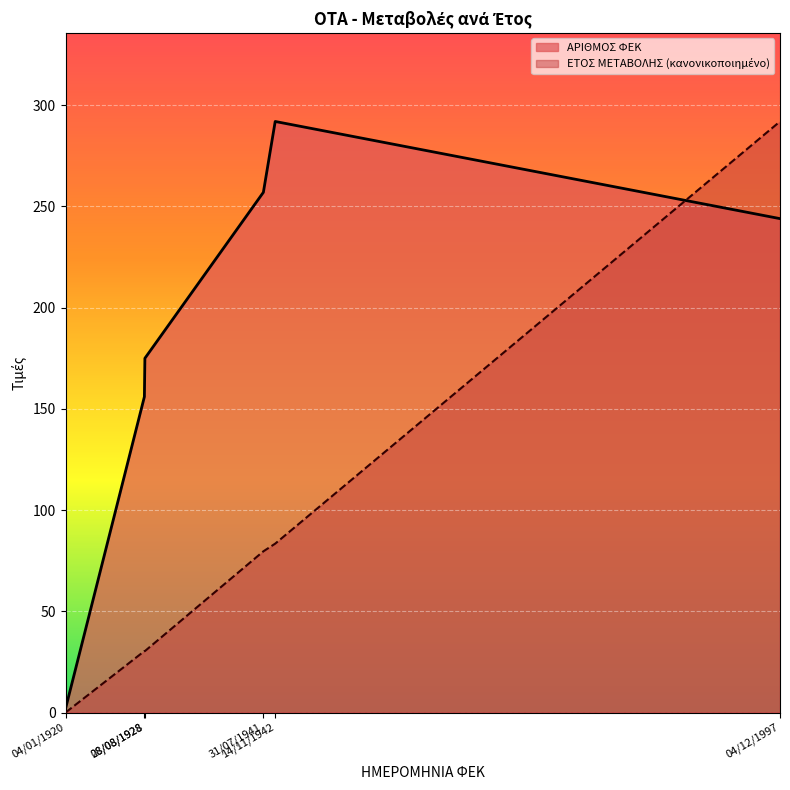

Is it true that ΕΤΟΣ ΜΕΤΑΒΟΛΗΣ equals 30.3 at 08/08/1928?

True